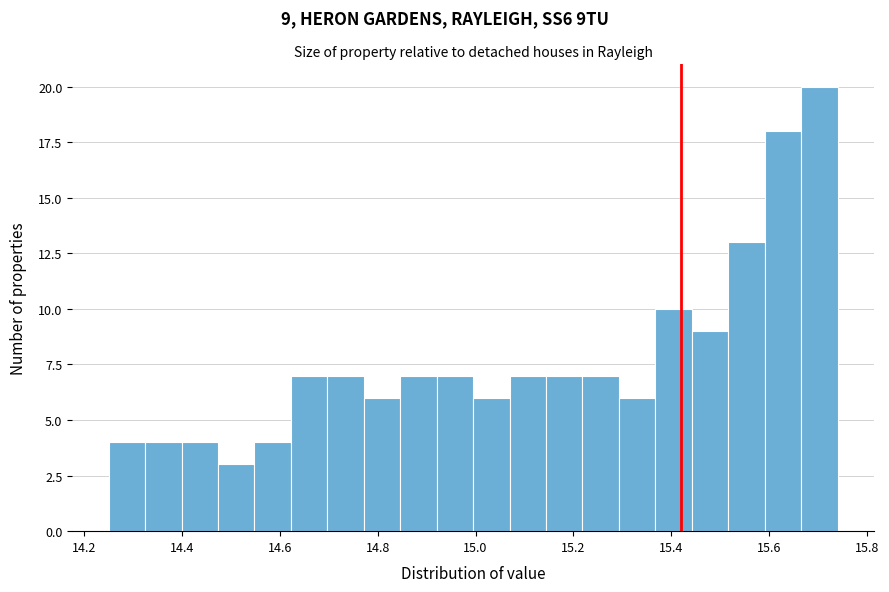

Around what value on the x-axis is the tallest bar? Give the approximate position of its centre, as read against the axis.

15.70